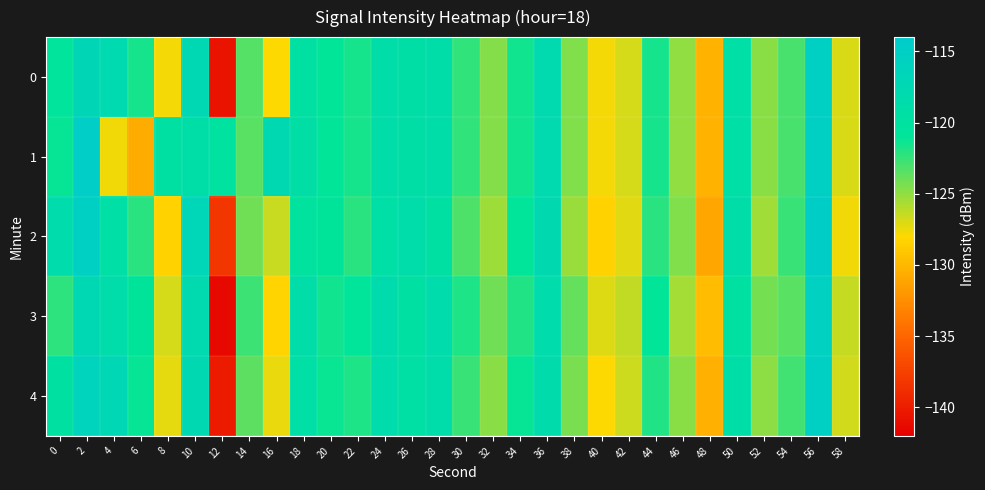

Reading right to left, extract all data points from this chart.

0: 58=-126.9	56=-115.0	54=-123.0	52=-124.8	50=-119.3	48=-130.2	46=-125.0	44=-121.6	42=-126.8	40=-127.8	38=-124.5	36=-118.1	34=-121.5	32=-124.6	30=-122.4	28=-118.9	26=-119.2	24=-118.8	22=-121.6	20=-121.0	18=-119.7	16=-127.9	14=-123.3	12=-140.7	10=-117.3	8=-127.7	6=-121.6	4=-117.8	2=-117.0	0=-120.7
1: 58=-126.9	56=-115.0	54=-123.0	52=-124.8	50=-119.3	48=-130.2	46=-125.0	44=-121.6	42=-126.8	40=-127.8	38=-124.5	36=-118.1	34=-121.5	32=-124.6	30=-122.4	28=-118.9	26=-119.2	24=-118.8	22=-121.6	20=-121.0	18=-119.1	16=-117.6	14=-123.4	12=-120.1	10=-119.0	8=-119.6	6=-130.7	4=-127.6	2=-114.7	0=-121.2
2: 58=-127.6	56=-114.8	54=-122.6	52=-125.4	50=-118.9	48=-131.0	46=-124.6	44=-122.1	42=-127.2	40=-128.4	38=-125.2	36=-117.8	34=-120.9	32=-125.3	30=-123.1	28=-119.5	26=-118.7	24=-119.3	22=-122.1	20=-120.8	18=-120.3	16=-126.5	14=-124.1	12=-138.2	10=-116.8	8=-128.4	6=-122.1	4=-119.3	2=-115.2	0=-118.5
3: 58=-126.4	56=-115.5	54=-123.5	52=-124.2	50=-119.8	48=-129.7	46=-125.5	44=-121.1	42=-126.3	40=-127.1	38=-123.8	36=-118.5	34=-121.9	32=-124.1	30=-121.8	28=-118.4	26=-119.7	24=-118.2	22=-120.9	20=-121.5	18=-118.9	16=-128.3	14=-122.7	12=-141.3	10=-118.1	8=-126.9	6=-120.8	4=-118.6	2=-117.4	0=-122.3
4: 58=-126.7	56=-115.2	54=-122.8	52=-124.9	50=-119.1	48=-130.5	46=-124.8	44=-121.9	42=-126.6	40=-127.9	38=-124.3	36=-118.3	34=-121.2	32=-124.8	30=-122.6	28=-118.7	26=-119.4	24=-118.5	22=-121.8	20=-121.3	18=-119.3	16=-127.4	14=-123.6	12=-140.1	10=-117.6	8=-127.3	6=-121.2	4=-117.1	2=-116.2	0=-119.8